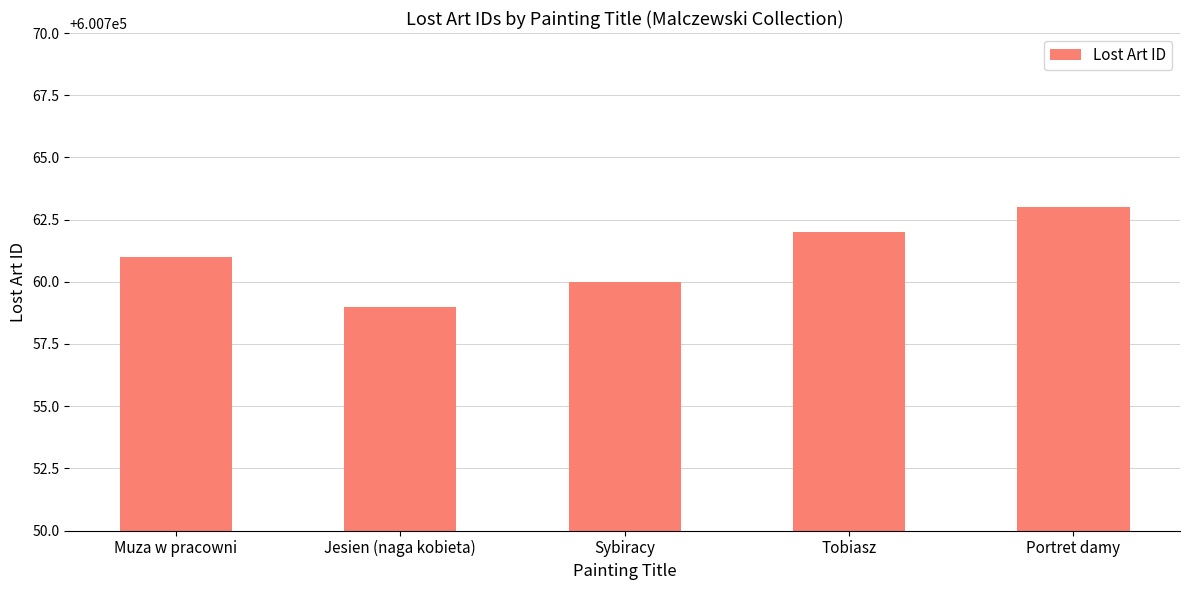

How many values are between 600760 and 600762?

3